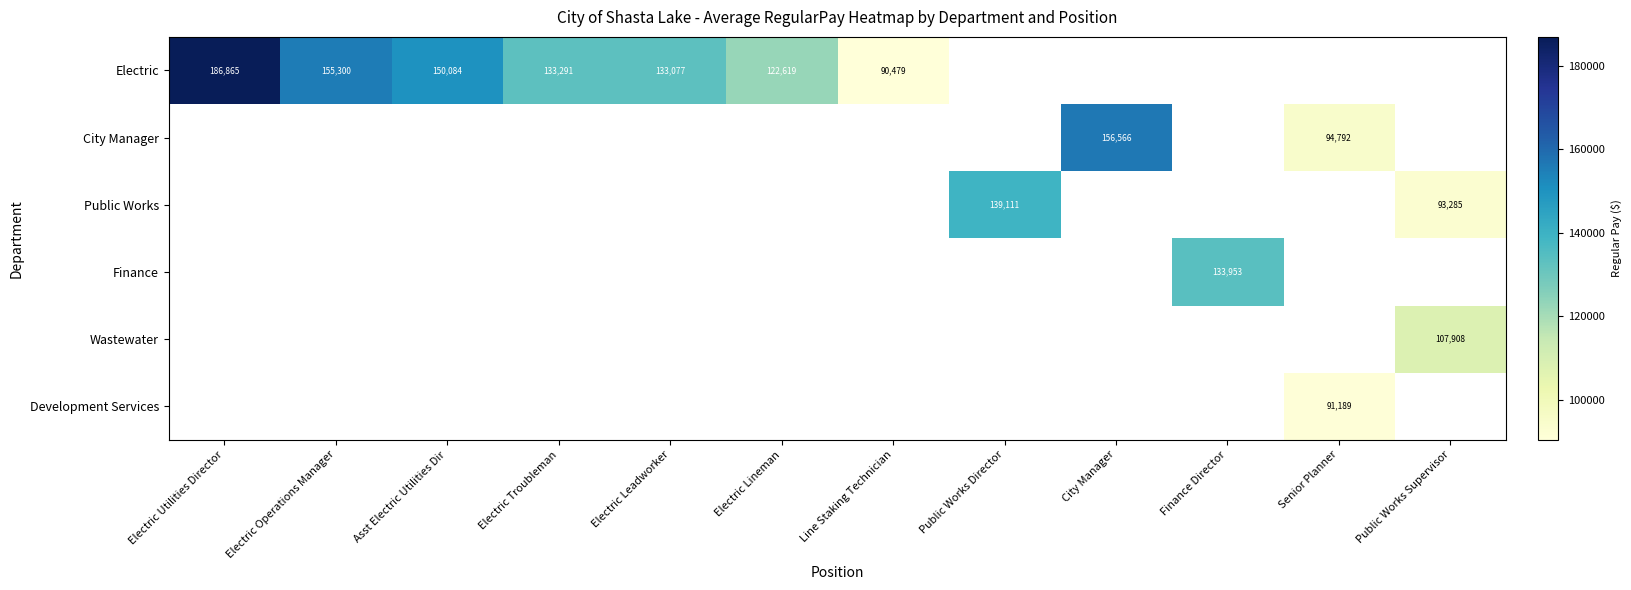

True or false: City Manager has a value of 156566 at City Manager.

True